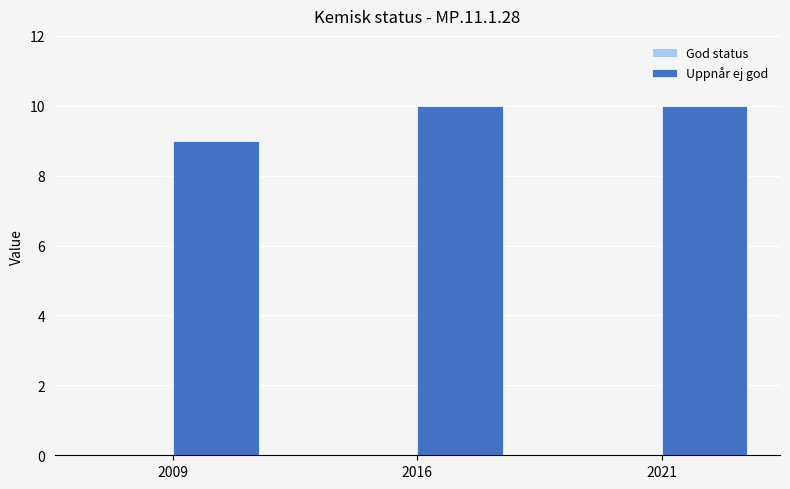

Between 2021 and 2009, which is larger?

2021